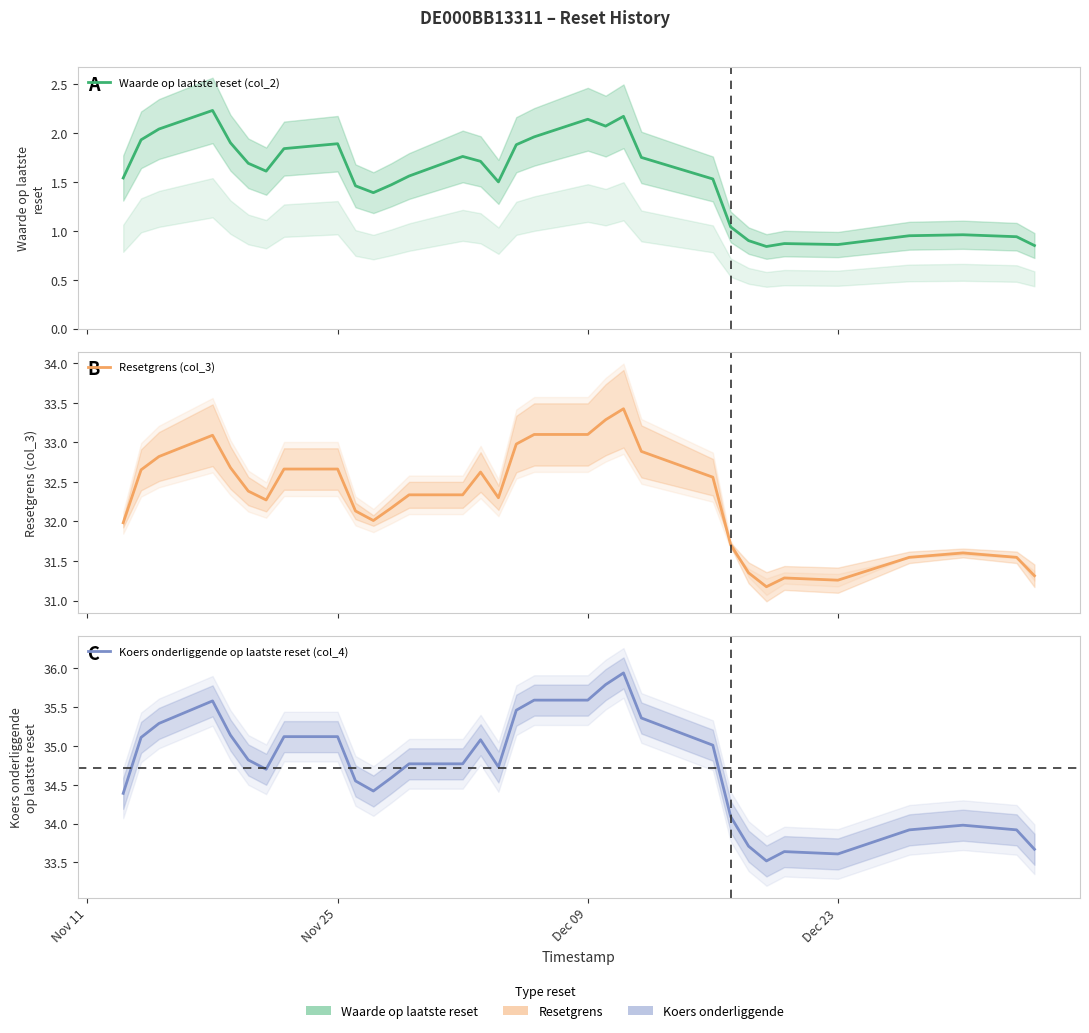

How many interior local valleys does the Koers onderliggende op laatste reset (col_4) series have?

5